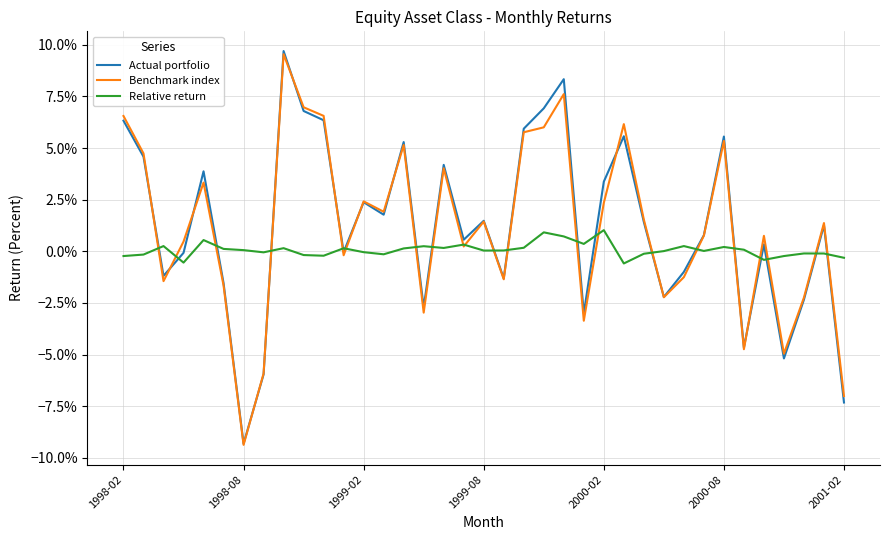

What are all the series names shown in the legend?

Actual portfolio, Benchmark index, Relative return